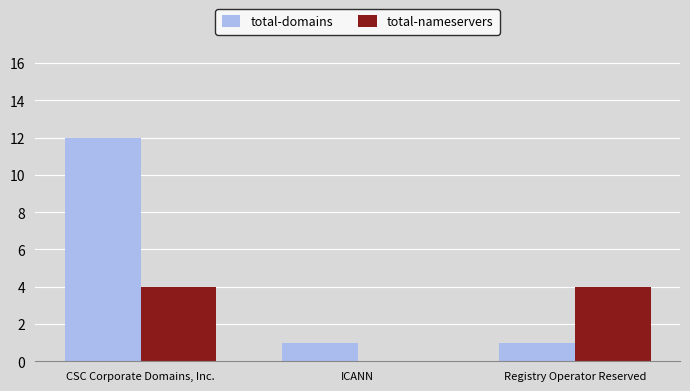

Count the number of data series in this chart.

2